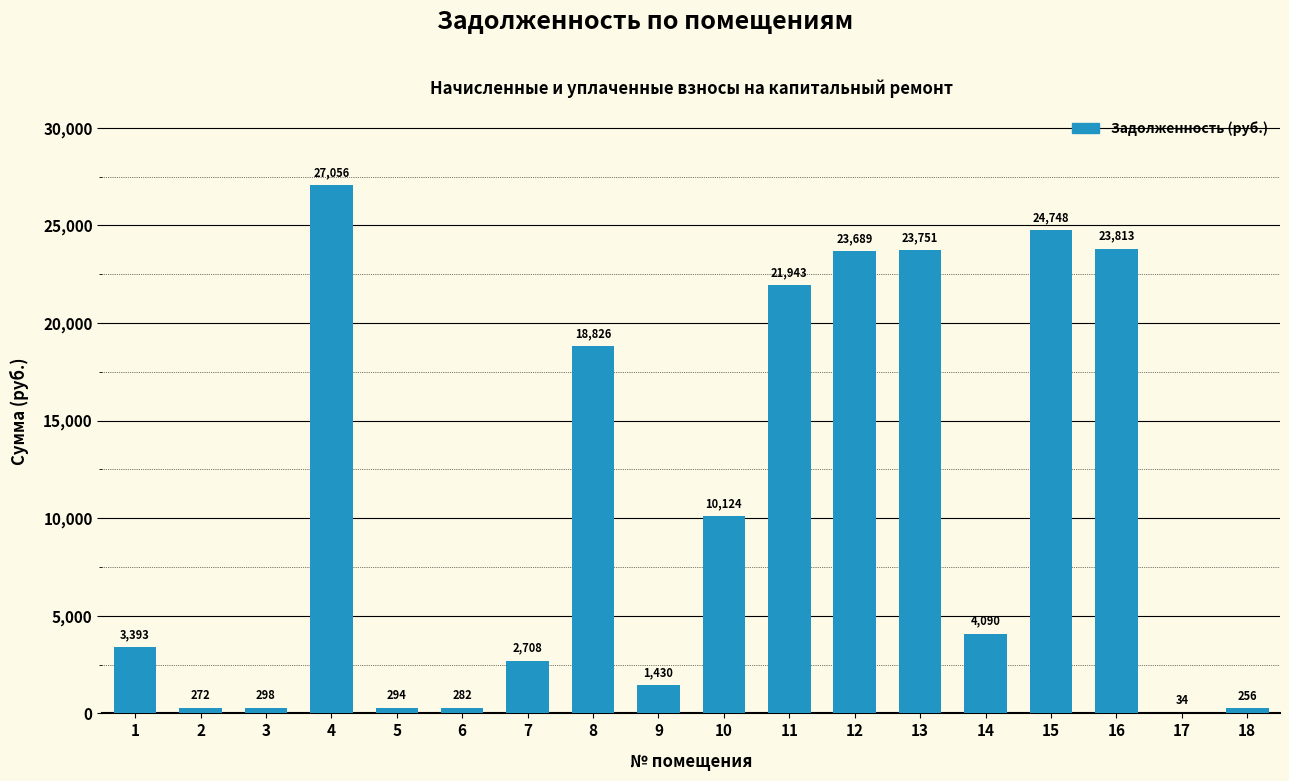

What is the greatest value displayed?

27055.6